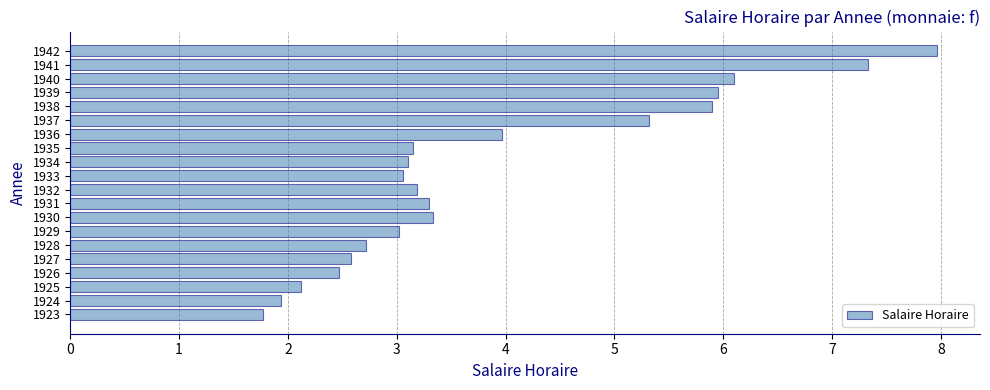

What is the difference between the maximum and minimum values?

6.2